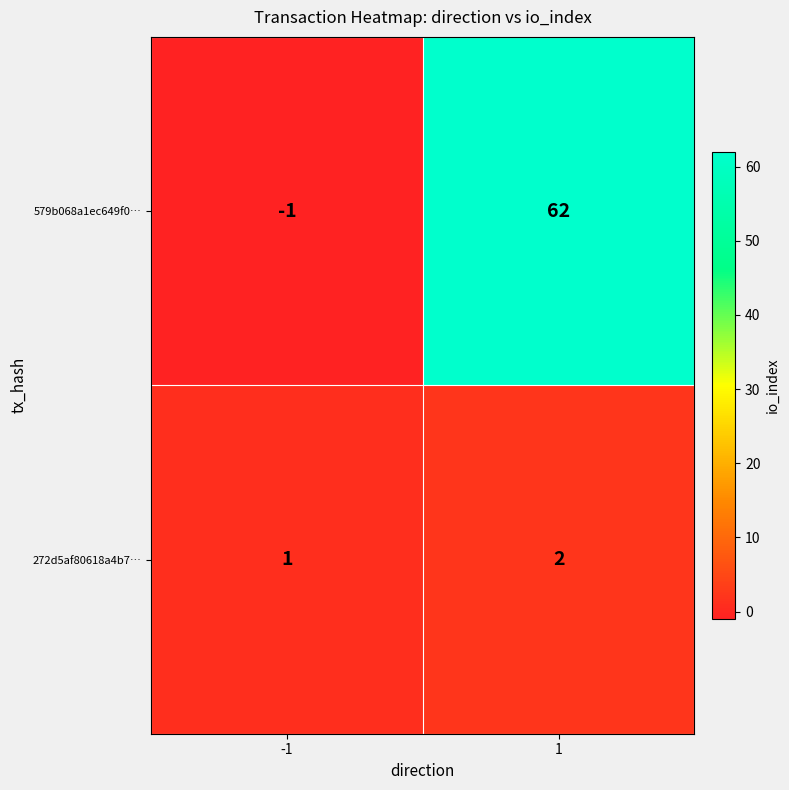

At 1, list the series in order from largest to smallest.

579b068a1ec649f0…, 272d5af80618a4b7…